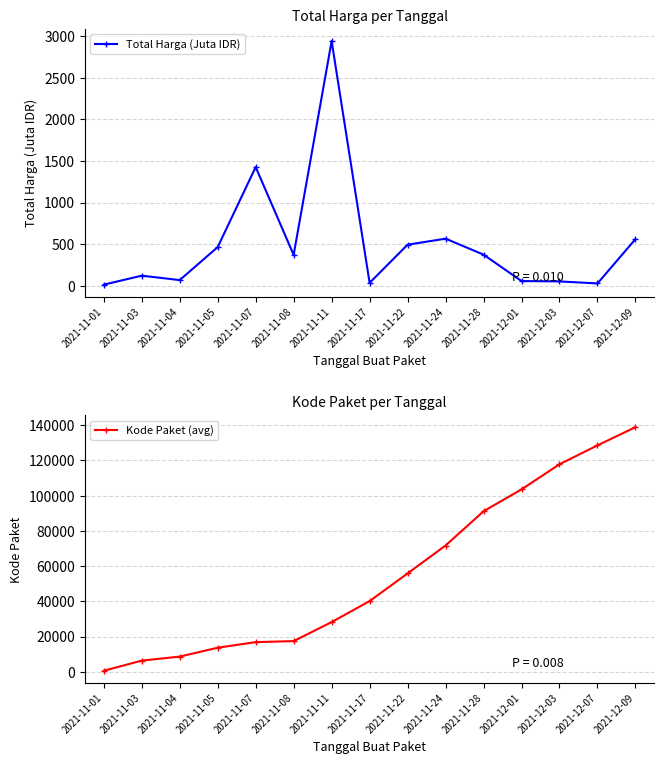

The value of Total Harga (Juta IDR) at 2021-12-01 is 56.2. True or false?

True